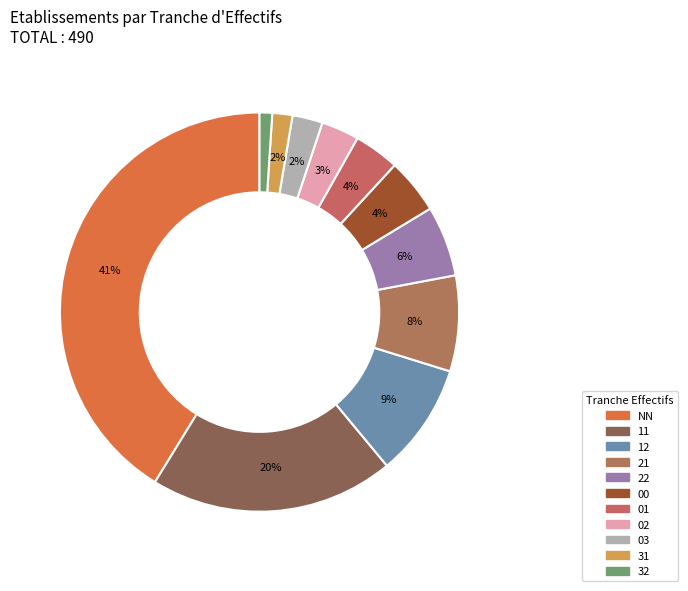

What percentage is the 11 slice, to the nearest percent?

20%